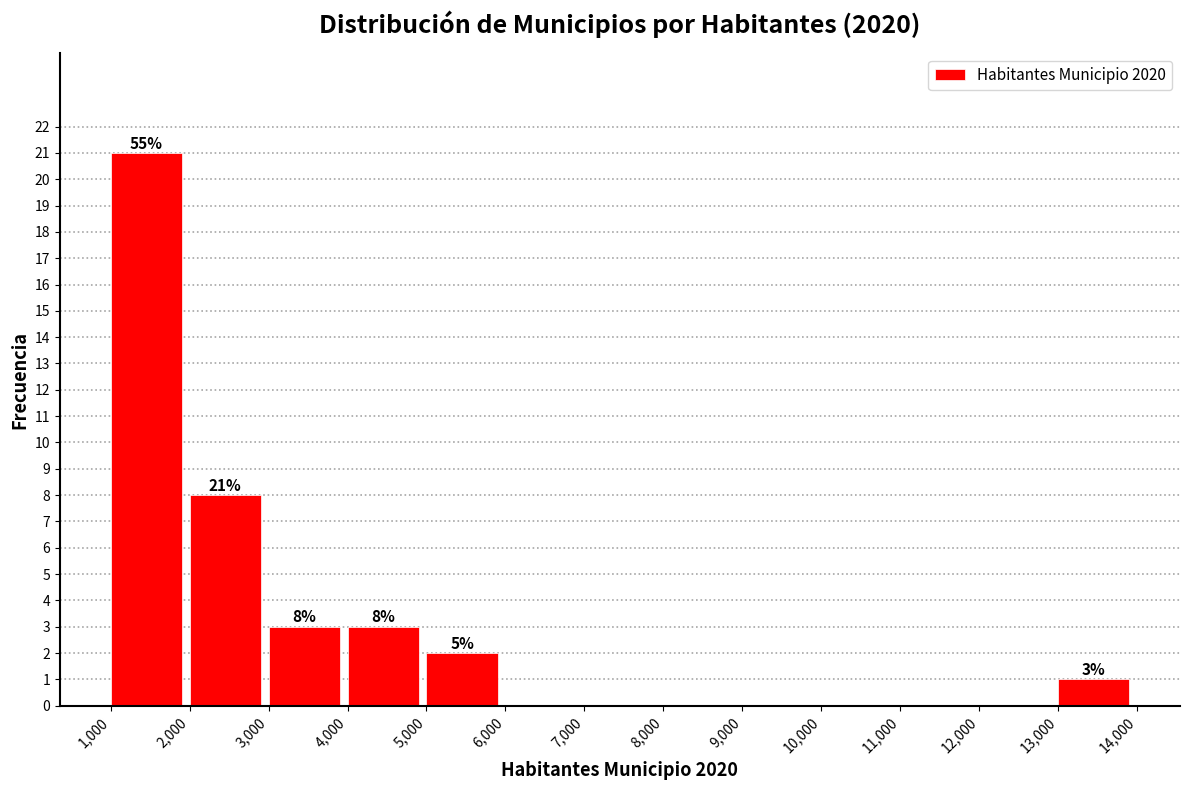

Which range on the x-axis has the tallest bar?

1,000 to 2,000